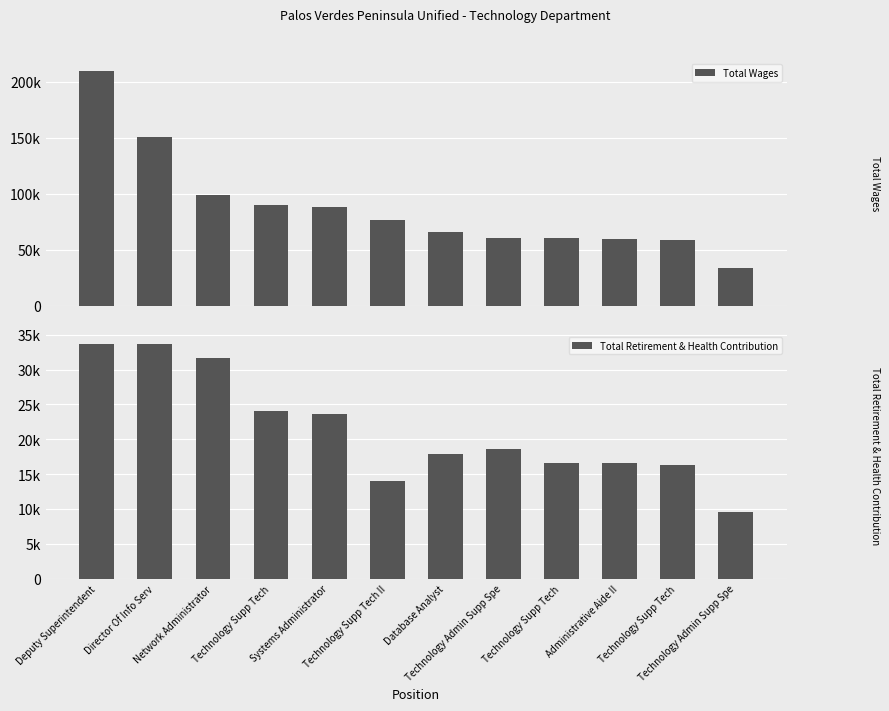

List the series in order of their peak value, highest first.

Total Wages, Total Retirement & Health Contribution